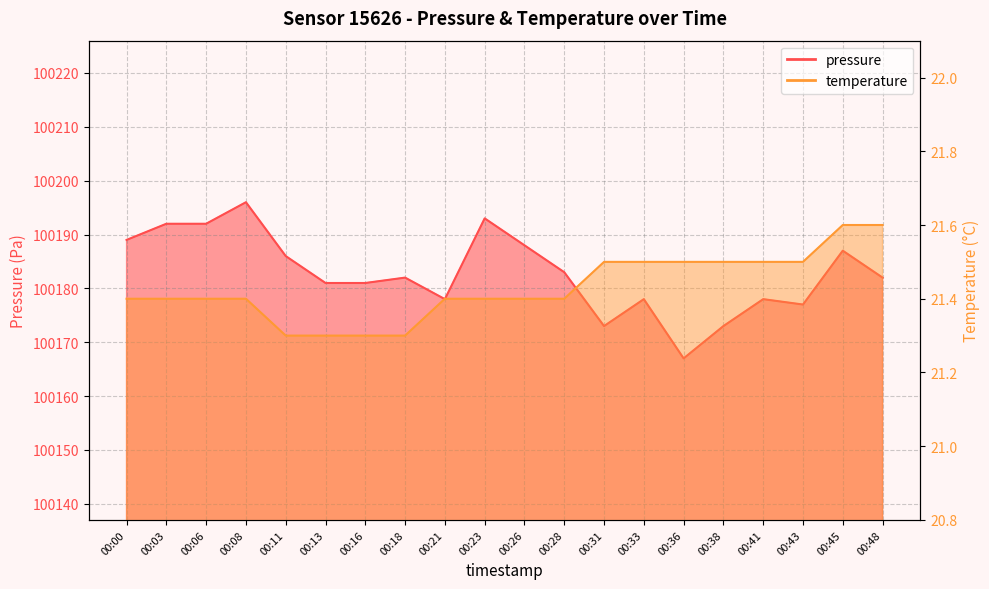

What is the average value of the temperature series?

21.4